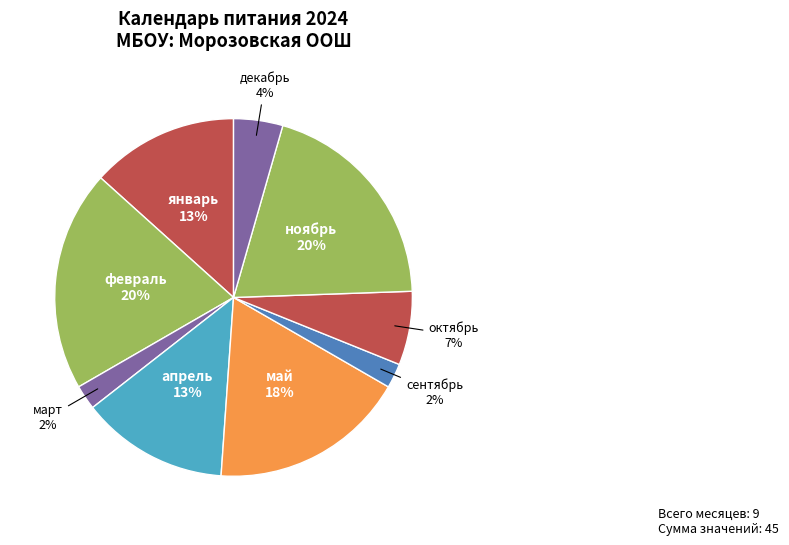

Is there a majority slice in this chart?

No